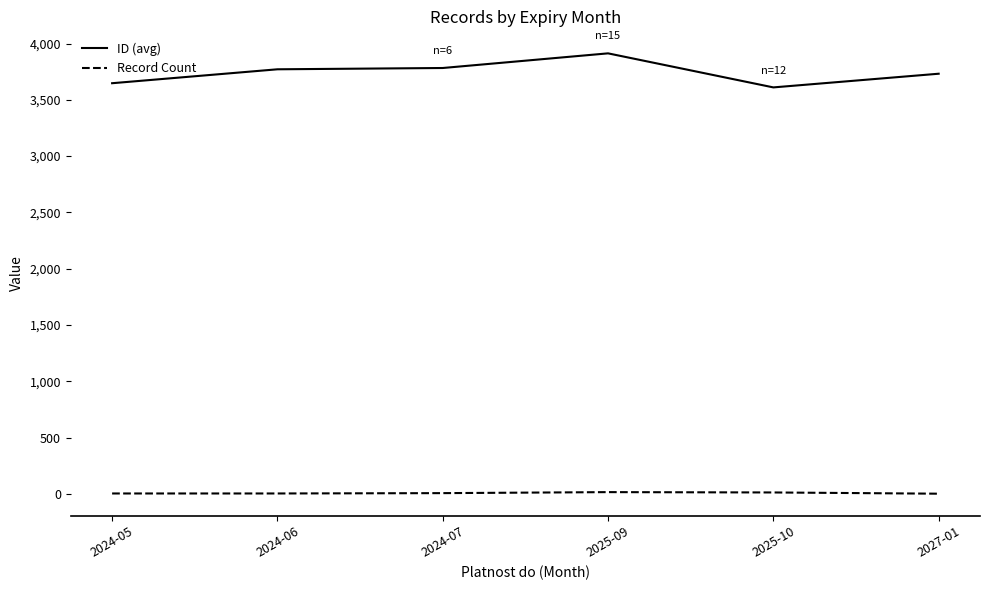

Which series has the largest total across all categories?

ID (avg)